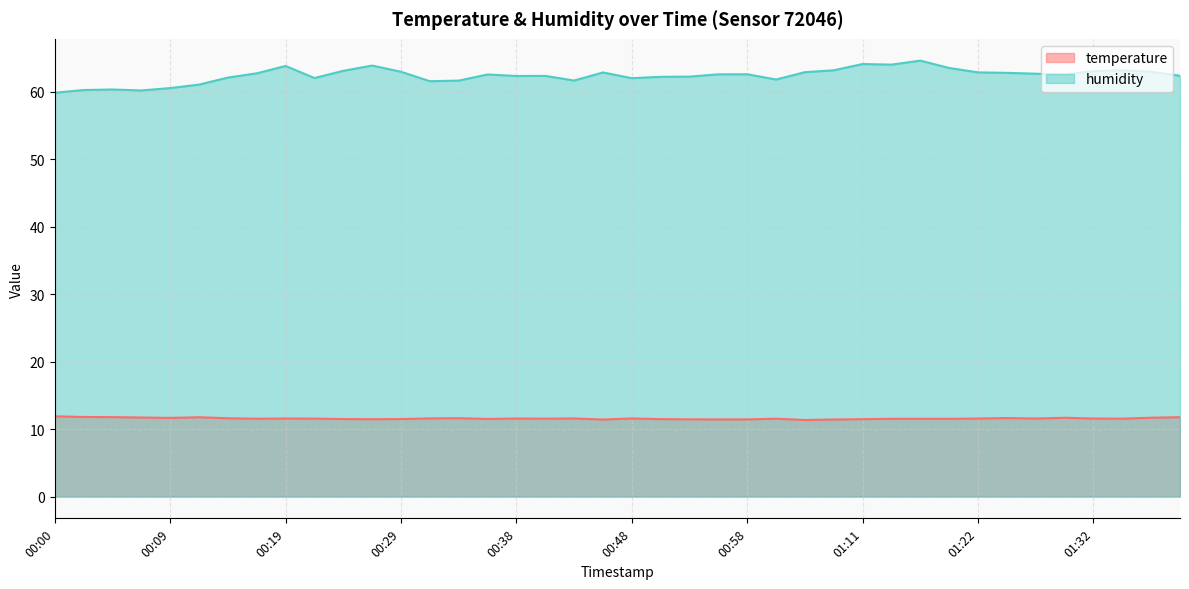

Count the number of categories in the chart.

40